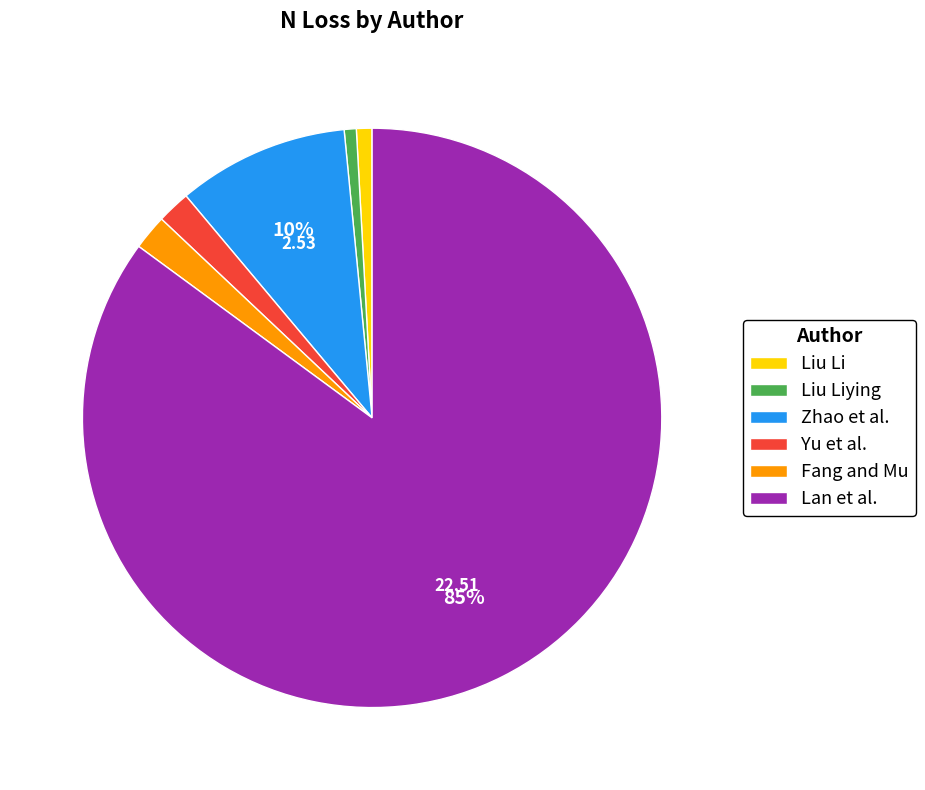

Does Liu Li account for over 50% of the chart?

No